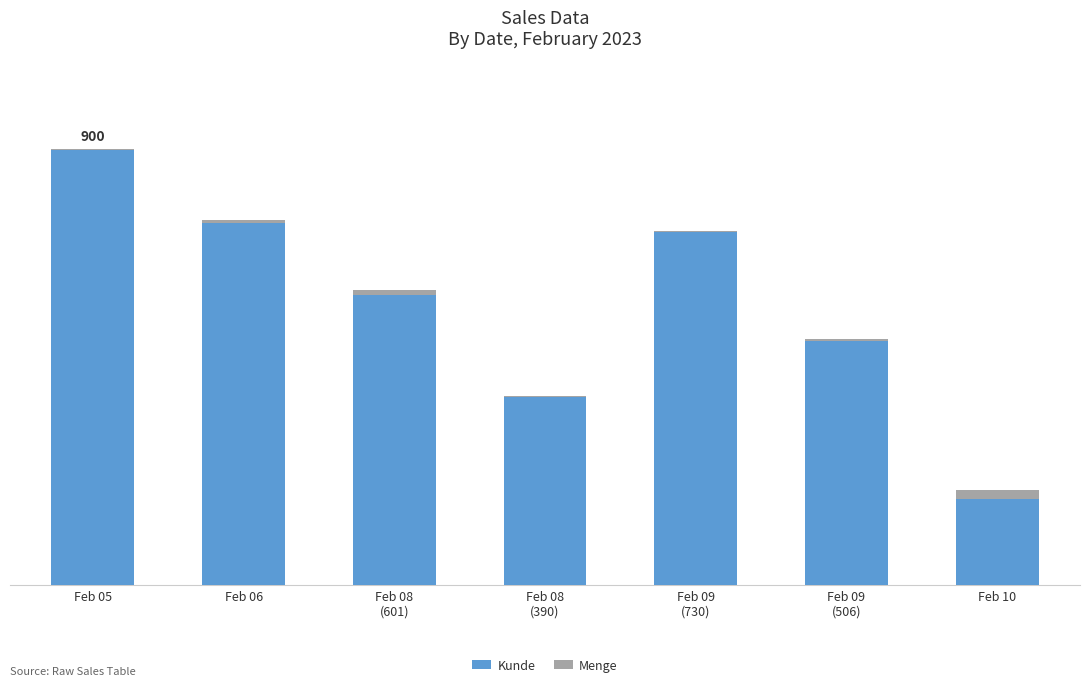

At Feb 09
(730), list the series in order from smallest to largest.

Menge, Kunde